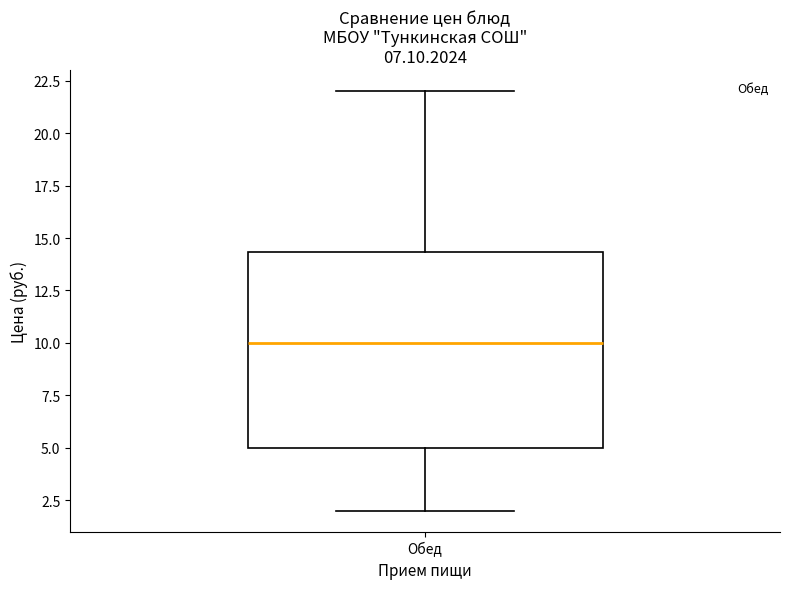

Read this box plot against the y-axis: the position of the median line, the range covered by the box, and the ends of both whiskers. The values are not printed on the chart, so give them approximately, as read against the axis.

median 10.0, box 5.0 to 14.5, whiskers 2.0 to 22.0